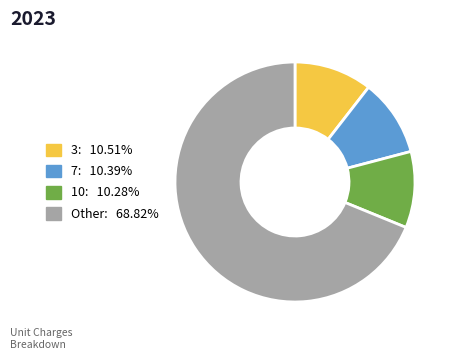

Is the sum of Other: 68.82% and 7: 10.39% greater than half?

Yes